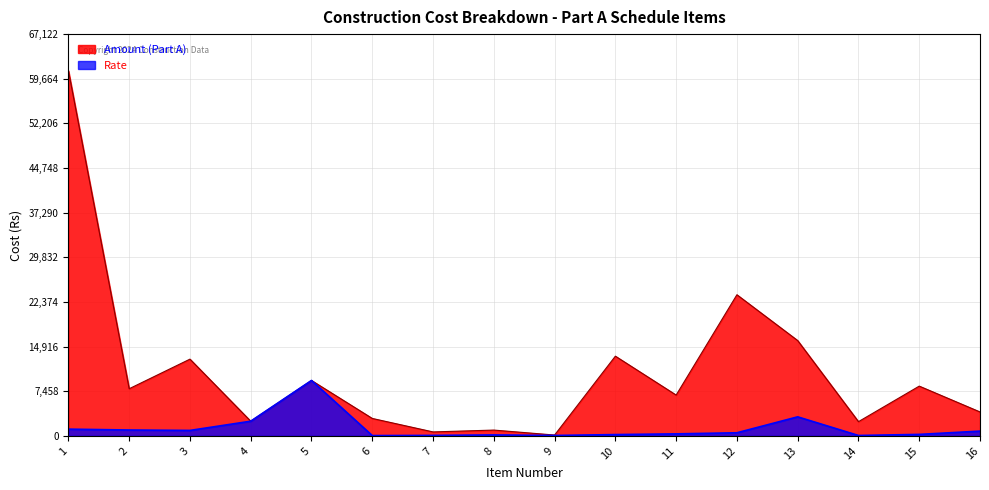

At which category does Rate reach its first local valley?

3